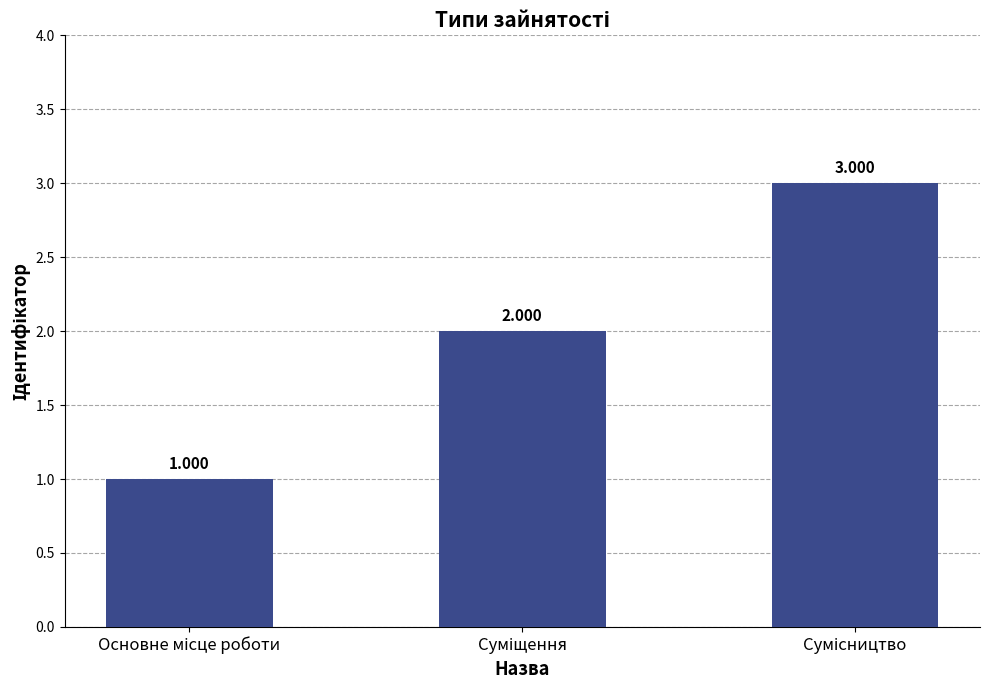

Count the values in the range 1 to 3.

3